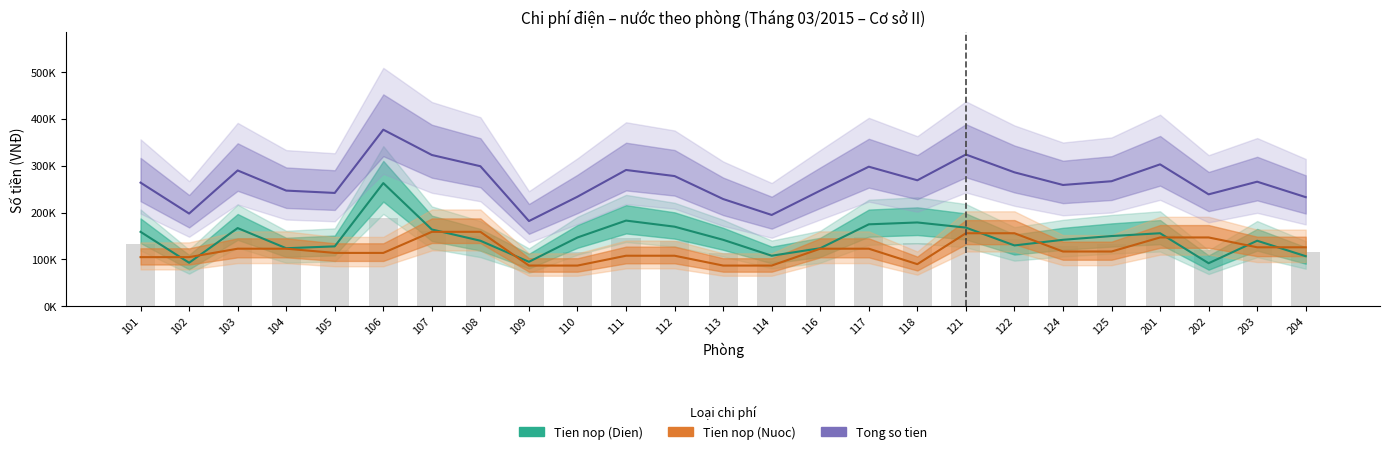

Which category has the lowest value across all series?

109